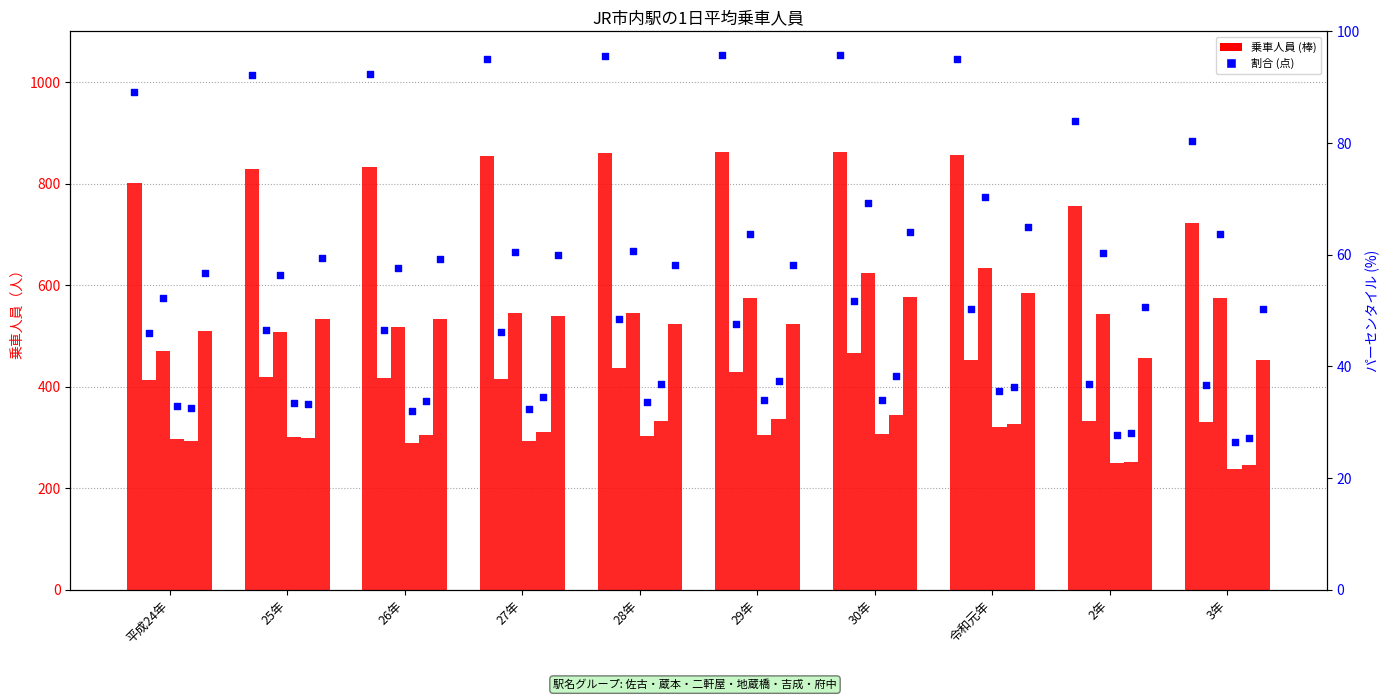

Which series has the widest spread of Y values?

二軒屋